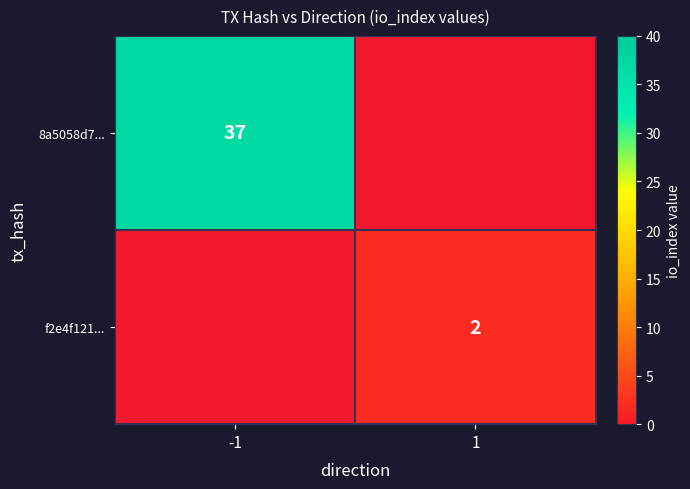

The 8a5058d7... series shows 58 at -1. True or false?

False